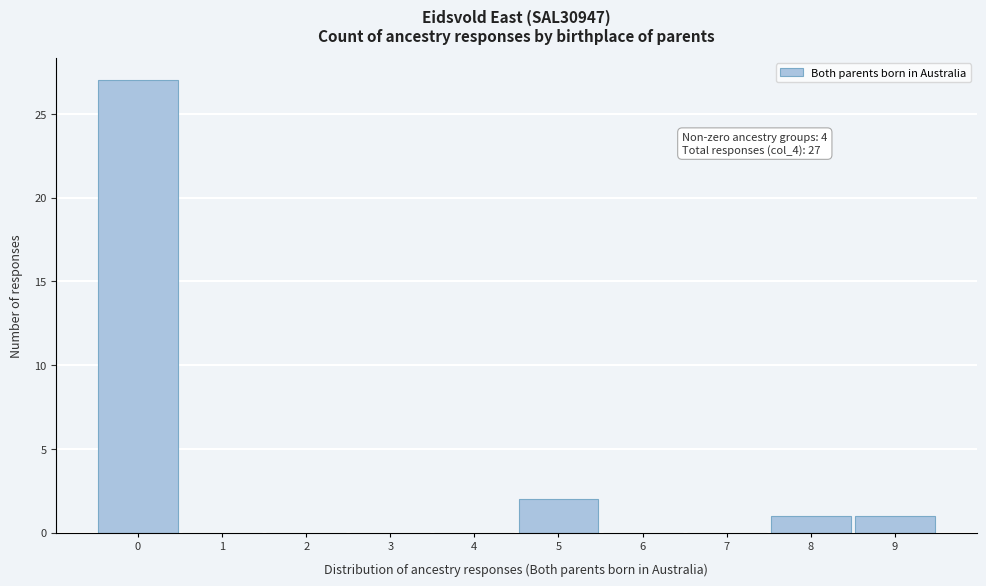

Over which range of the x-axis is the bar tallest?

-0.5 to 0.5